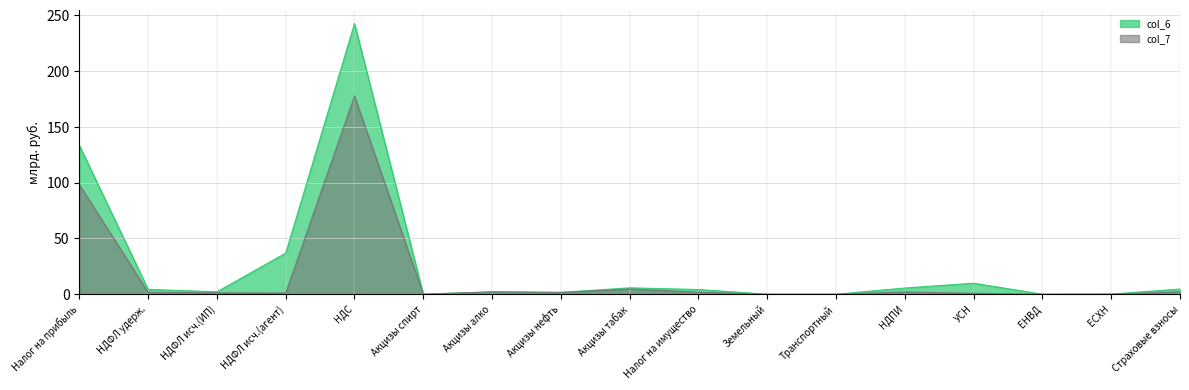

True or false: col_6 (Доп. начислено всего) and col_7 (по выездным) intersect in this chart.

False